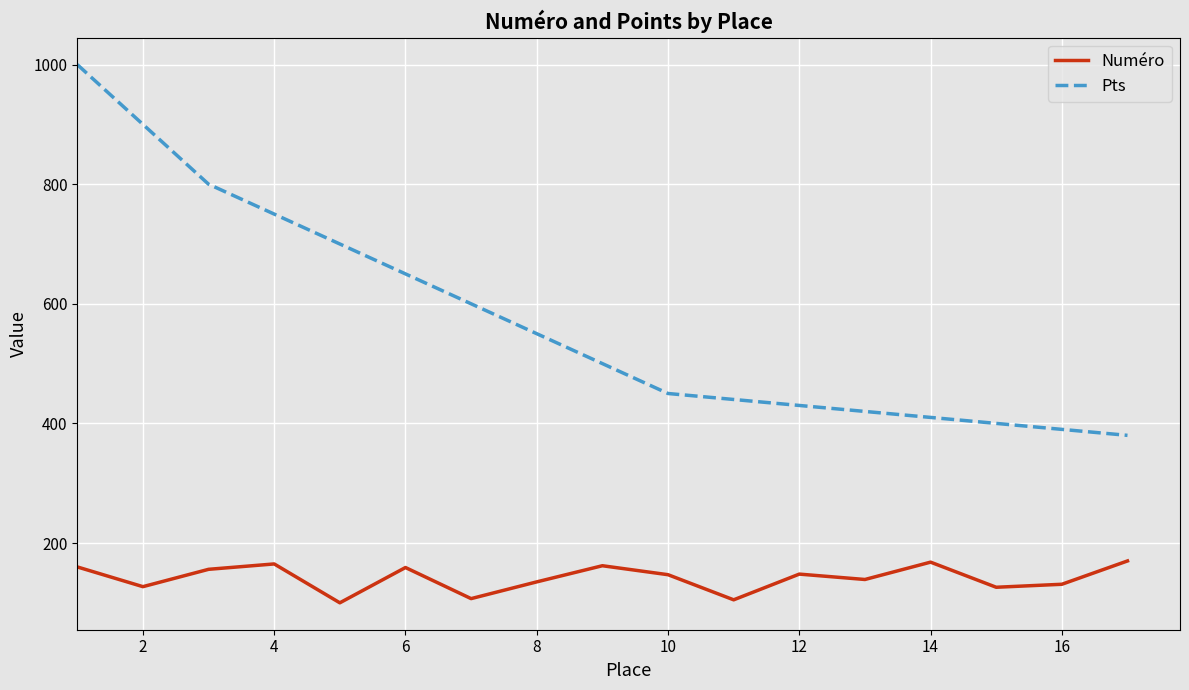

Which series has the widest spread of values?

Pts